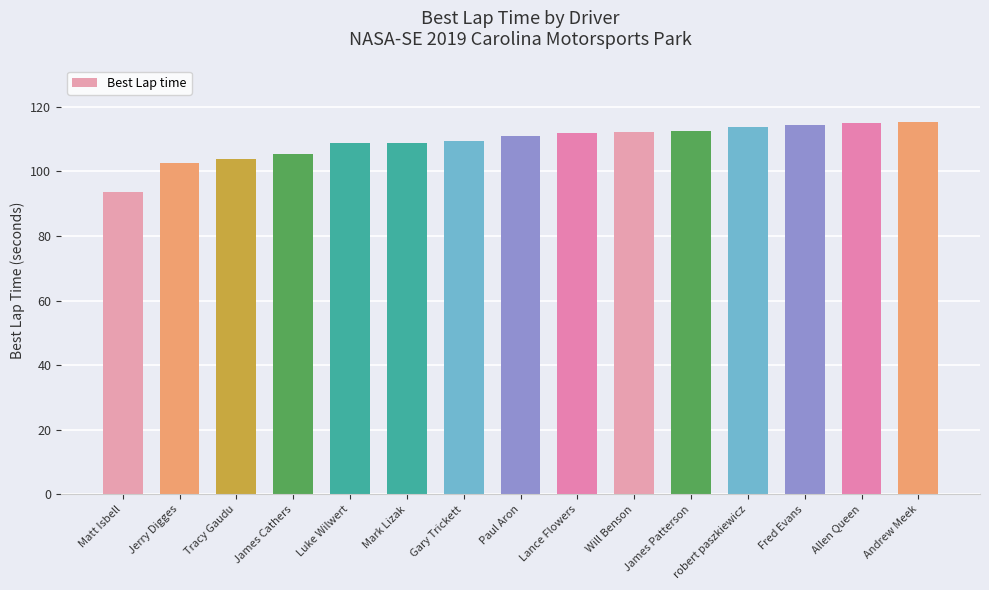

What is the greatest value displayed?

115.4